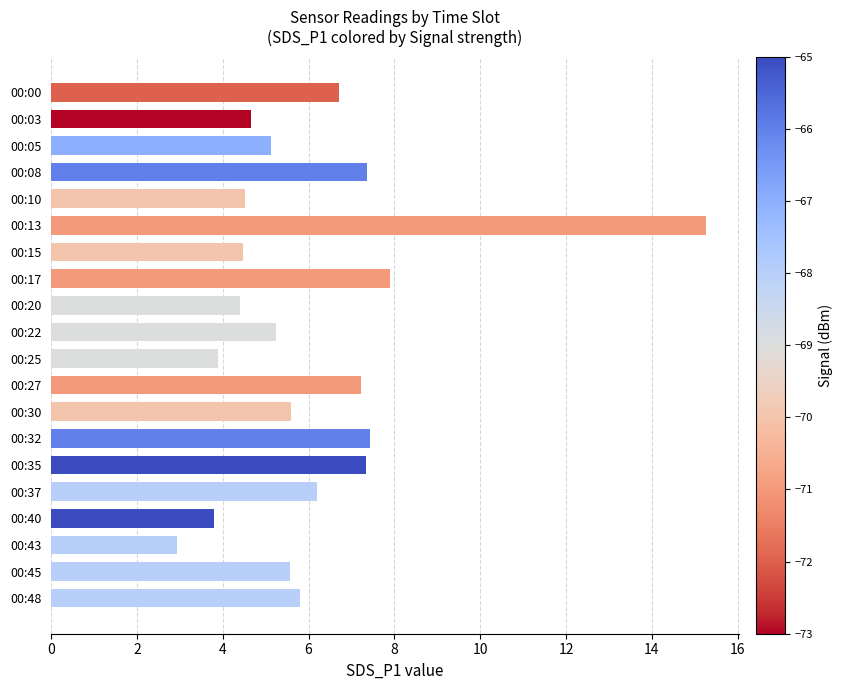

What is the value of the 4th bar from the top?

7.4